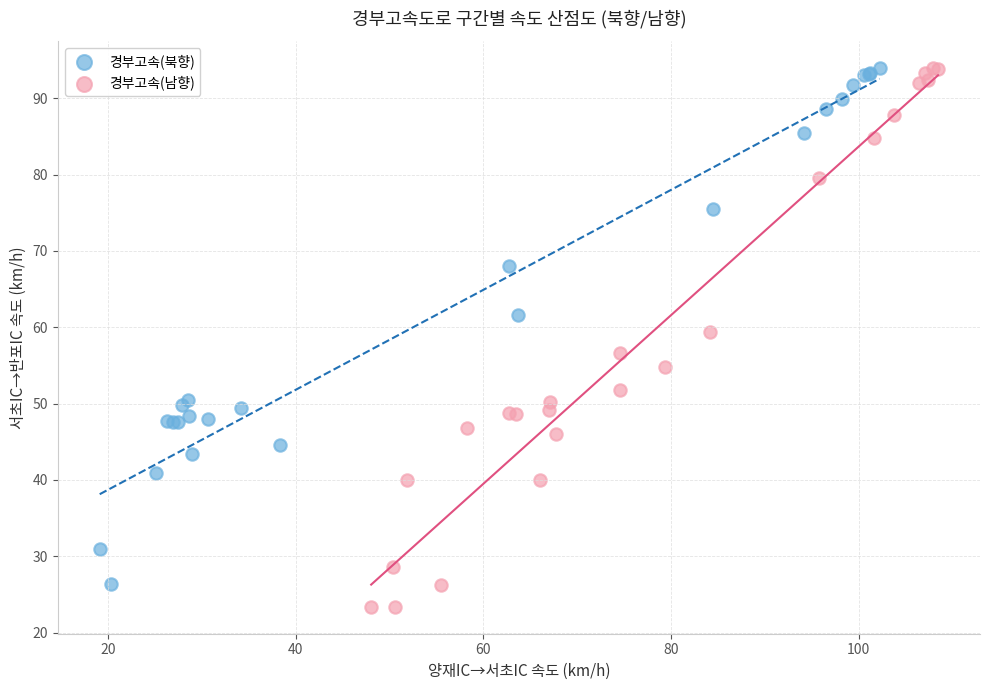

What are all the series names shown in the legend?

경부고속(북향), 경부고속(남향)